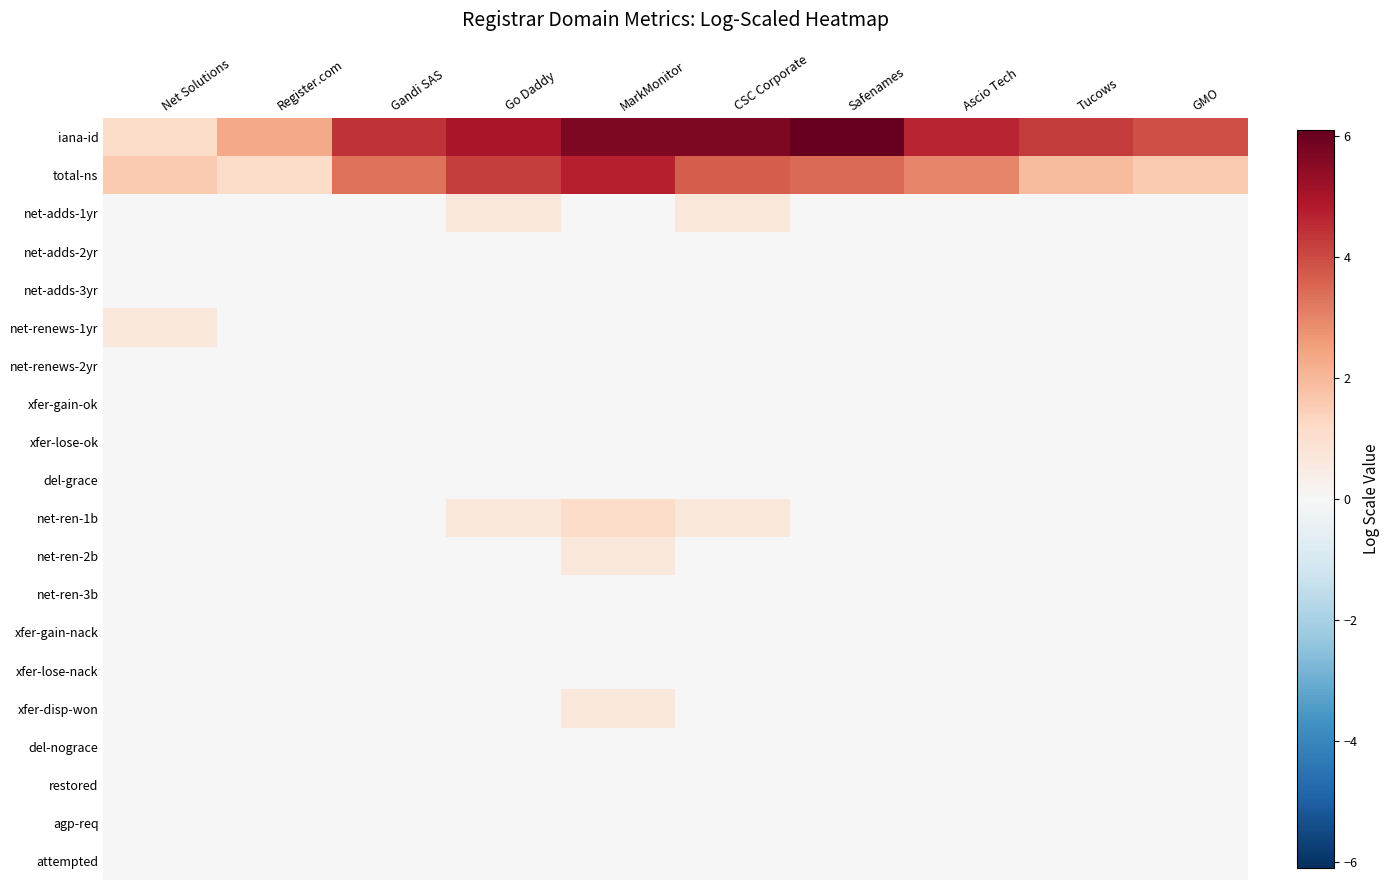

At how many categories does at least one series exceed 4?

7